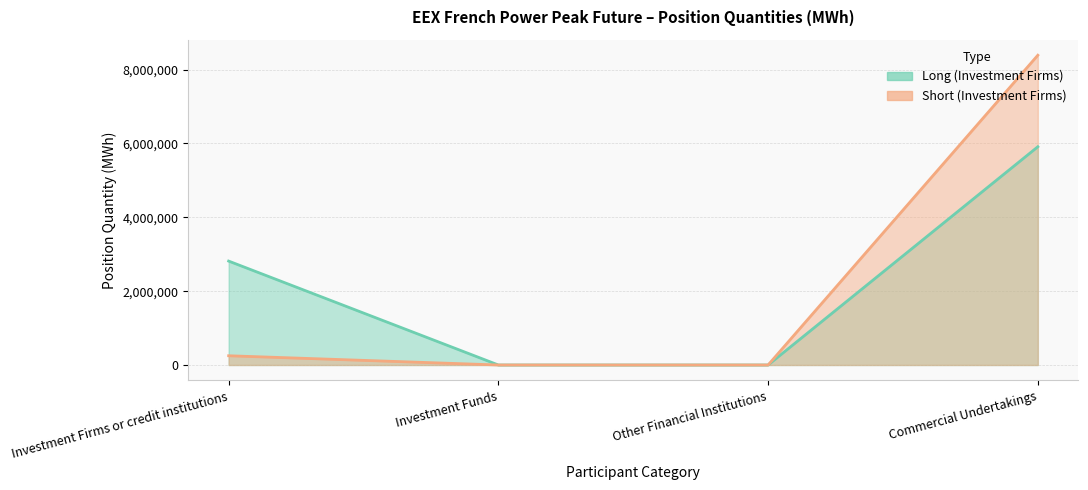

At which label does Long (Investment Firms) reach its peak?

Commercial Undertakings